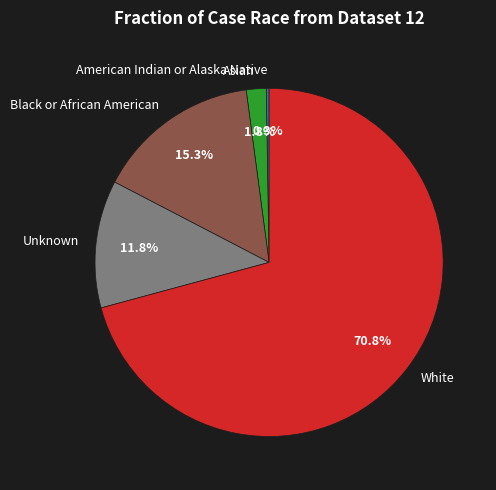

Does any single category account for the majority?

Yes